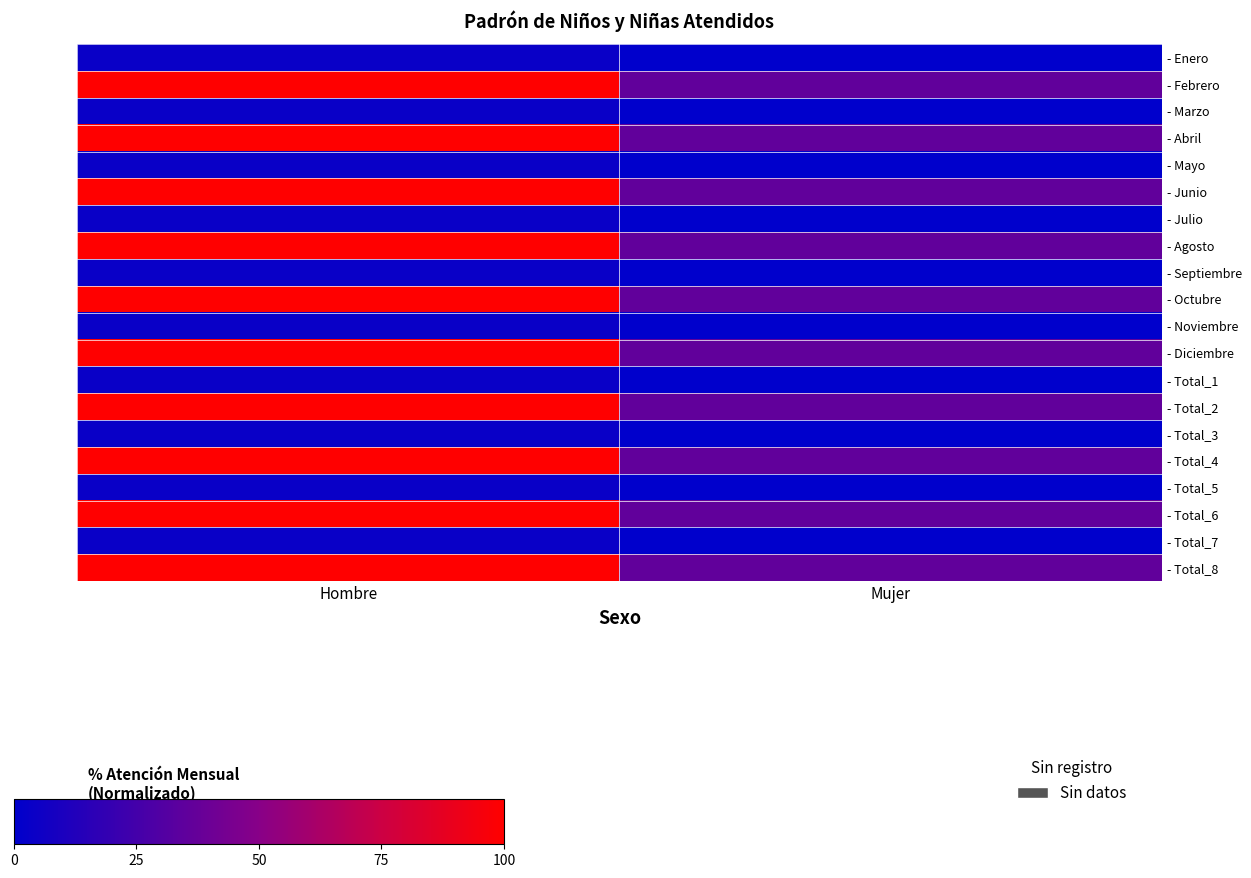

Reading left to right, what are all the values shown in this chart?

- Enero: Hombre=3.6	Mujer=0.0
- Febrero: Hombre=100.0	Mujer=35.6
- Marzo: Hombre=3.6	Mujer=0.0
- Abril: Hombre=100.0	Mujer=35.6
- Mayo: Hombre=3.6	Mujer=0.0
- Junio: Hombre=100.0	Mujer=35.6
- Julio: Hombre=3.6	Mujer=0.0
- Agosto: Hombre=100.0	Mujer=35.6
- Septiembre: Hombre=3.6	Mujer=0.0
- Octubre: Hombre=100.0	Mujer=35.6
- Noviembre: Hombre=3.6	Mujer=0.0
- Diciembre: Hombre=100.0	Mujer=35.6
- Total_1: Hombre=3.6	Mujer=0.0
- Total_2: Hombre=100.0	Mujer=35.6
- Total_3: Hombre=3.6	Mujer=0.0
- Total_4: Hombre=100.0	Mujer=35.6
- Total_5: Hombre=3.6	Mujer=0.0
- Total_6: Hombre=100.0	Mujer=35.6
- Total_7: Hombre=3.6	Mujer=0.0
- Total_8: Hombre=100.0	Mujer=35.6